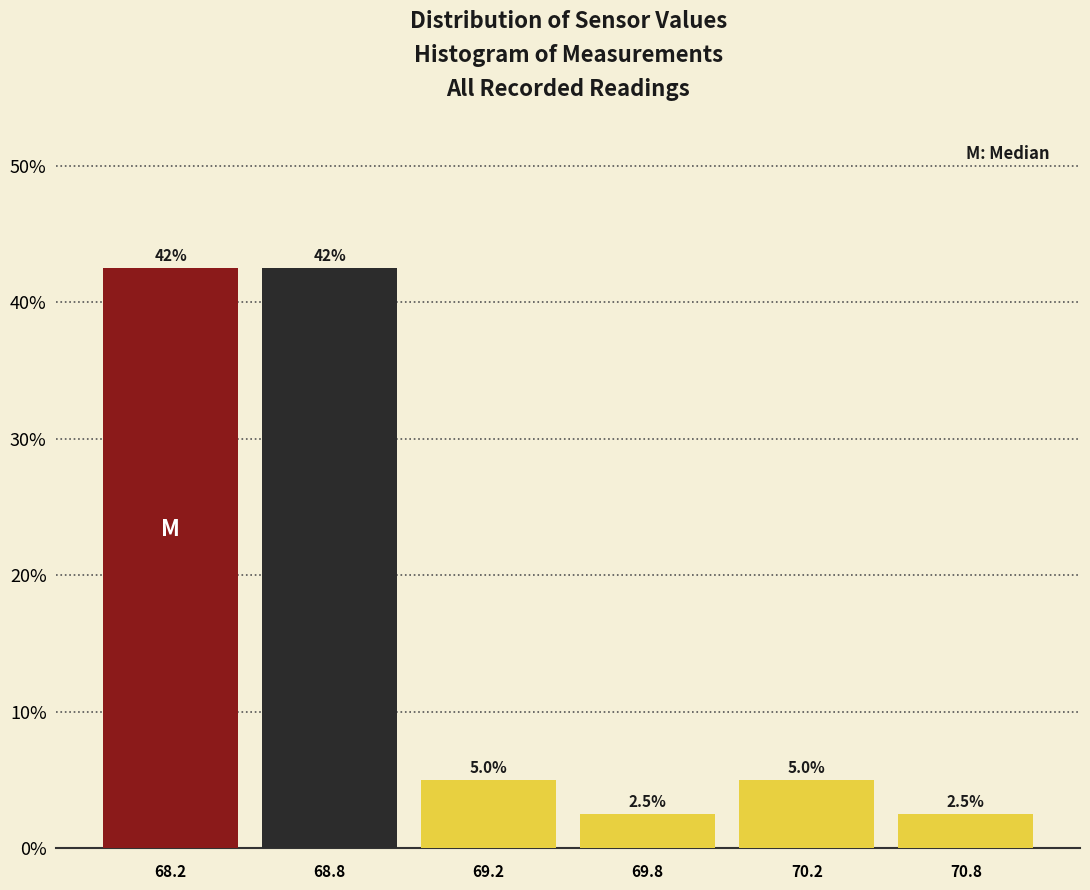

Reading left to right, extract all data points from this chart.

42.5	42.5	5.0	2.5	5.0	2.5